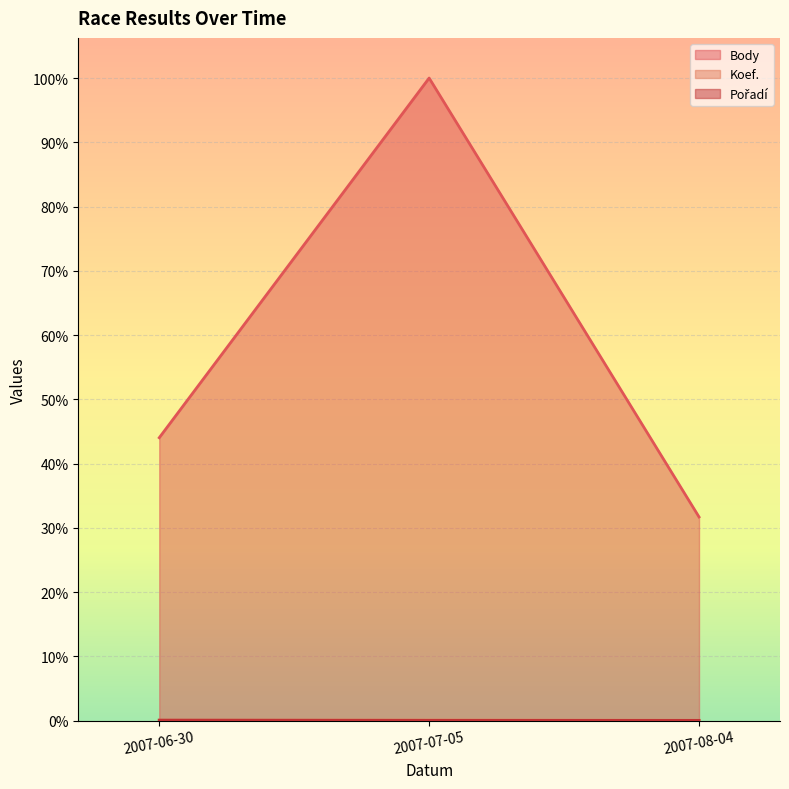

What value does the Body series have at 2007-07-05?

8000.0